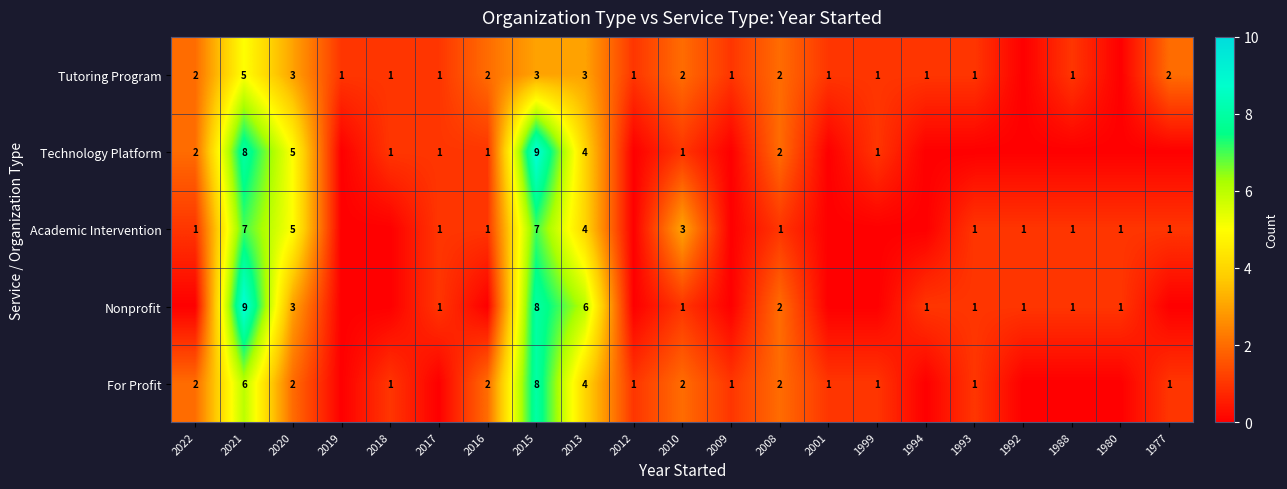

The value of Nonprofit at 2017 is 0. True or false?

False